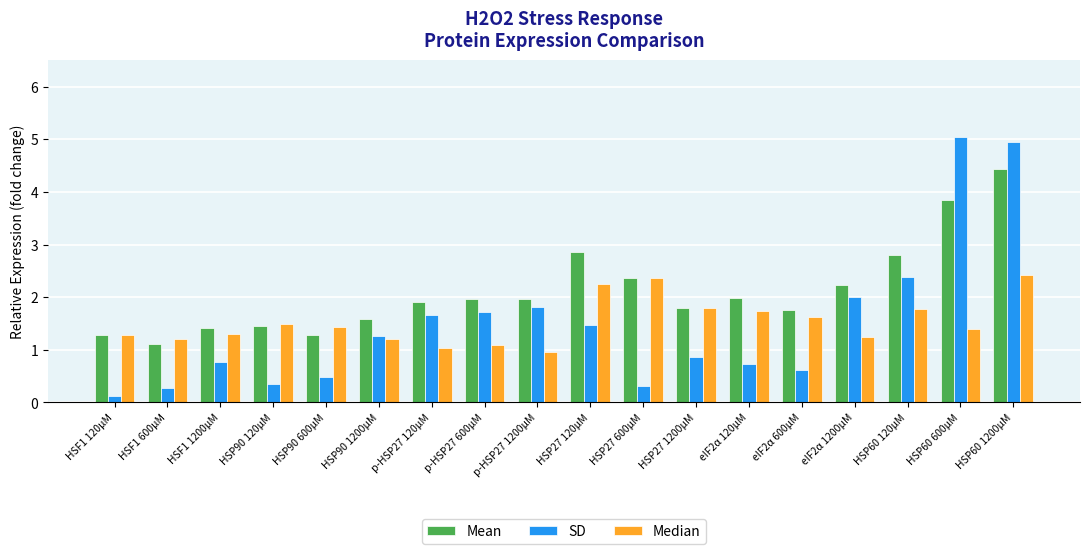

Is it true that Mean equals 2.4 at HSP27 600µM?

True